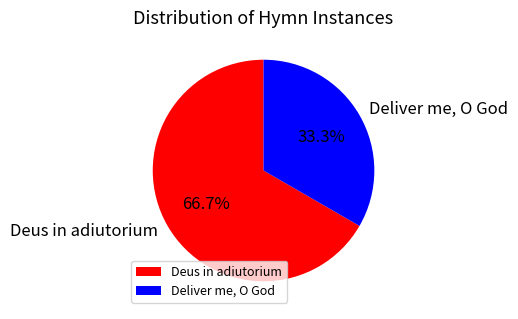

Which slice is the smallest?

Deliver me, O God